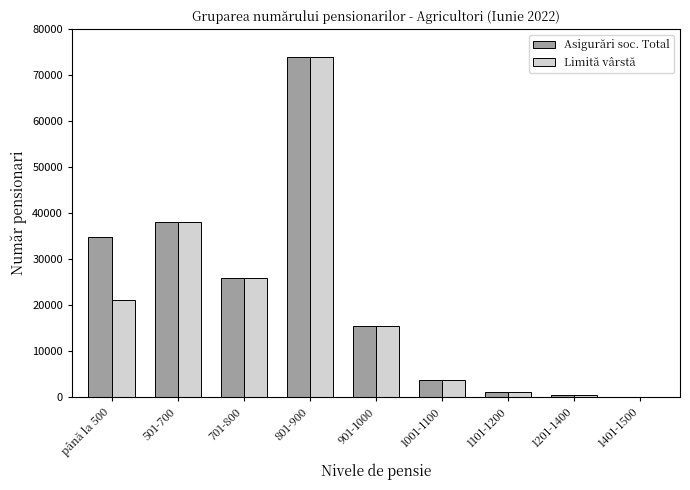

Reading left to right, extract all data points from this chart.

Asigurări soc. Total: 34809	38089	25950	73978	15504	3694	1047	517	39
Limită vârstă: 21165	37978	25945	73966	15504	3694	1047	517	39